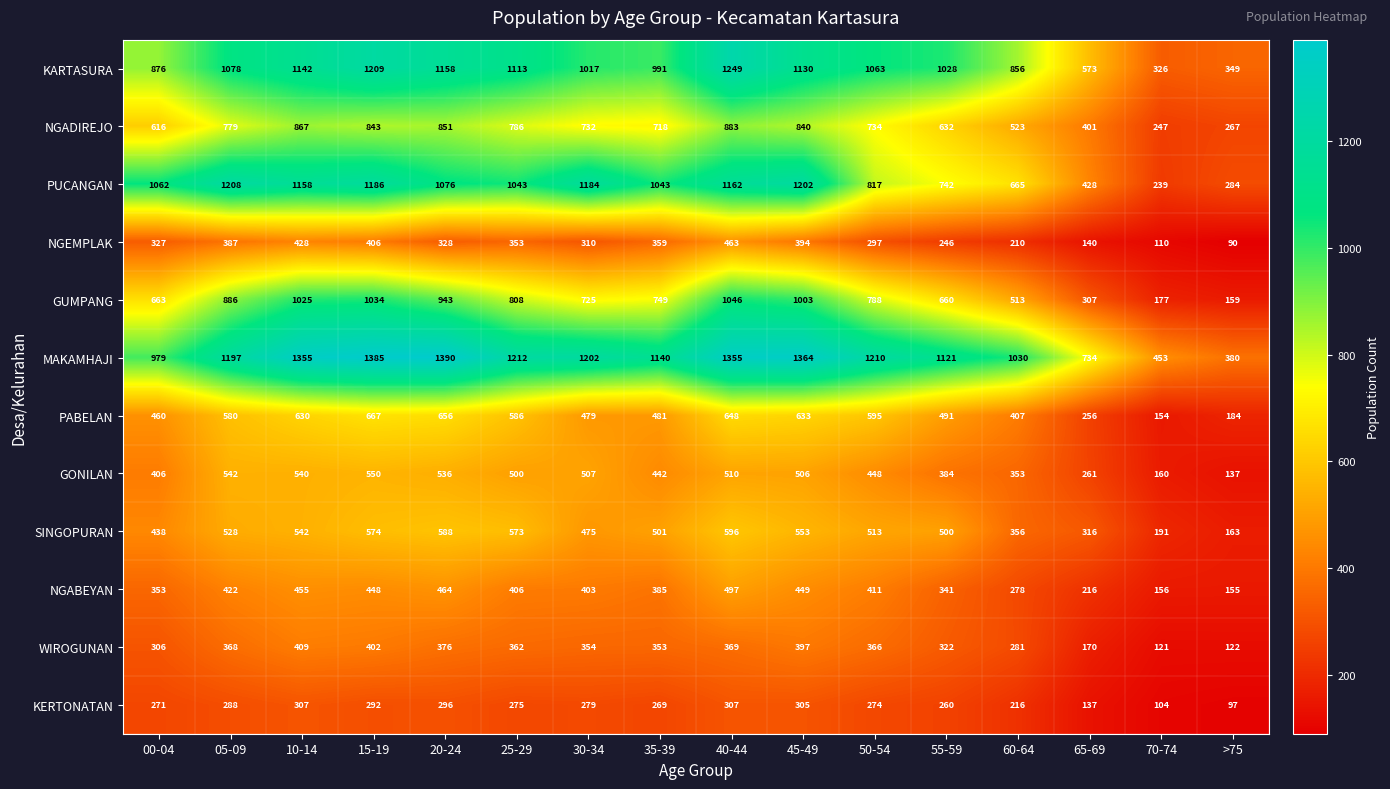

What is the total value across all series at 55-59?

6727